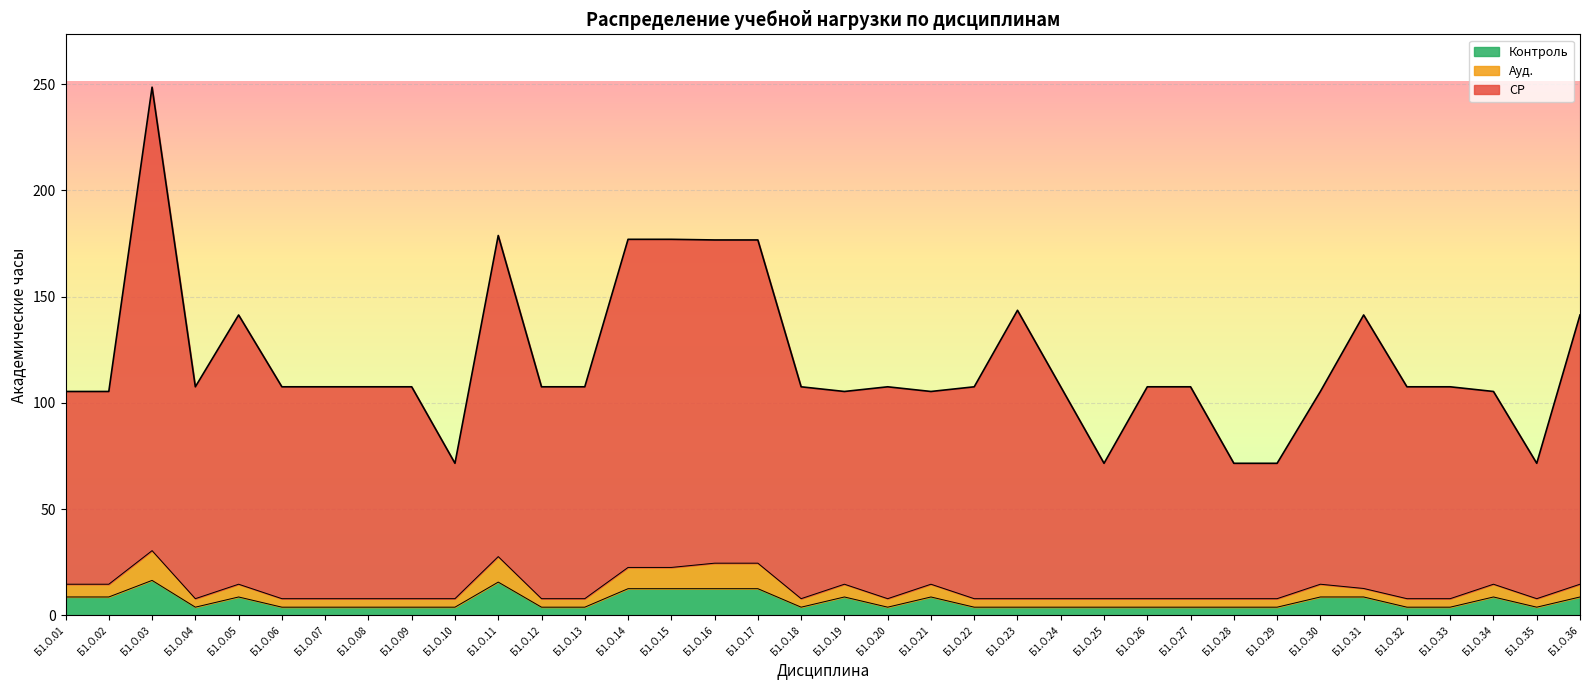

Reading right to left, list all the values displayed in this chart.

СР: 141.4	71.6	105.4	107.6	107.6	141.4	105.4	71.6	71.6	107.6	107.6	71.6	107.6	143.6	107.6	105.4	107.6	105.4	107.6	176.7	176.7	177.0	177.0	107.6	107.6	178.8	71.6	107.6	107.6	107.6	107.6	141.4	107.6	248.6	105.4	105.4
Ауд.: 14.7	7.9	14.7	7.9	7.9	12.7	14.7	7.9	7.9	7.9	7.9	7.9	7.9	7.9	7.9	14.7	7.9	14.7	7.9	24.6	24.6	22.6	22.6	7.9	7.9	27.7	7.9	7.9	7.9	7.9	7.9	14.7	7.9	30.5	14.7	14.7
Контроль: 8.7	3.9	8.7	3.9	3.9	8.7	8.7	3.9	3.9	3.9	3.9	3.9	3.9	3.9	3.9	8.7	3.9	8.7	3.9	12.6	12.6	12.6	12.6	3.9	3.9	15.7	3.9	3.9	3.9	3.9	3.9	8.7	3.9	16.5	8.7	8.7